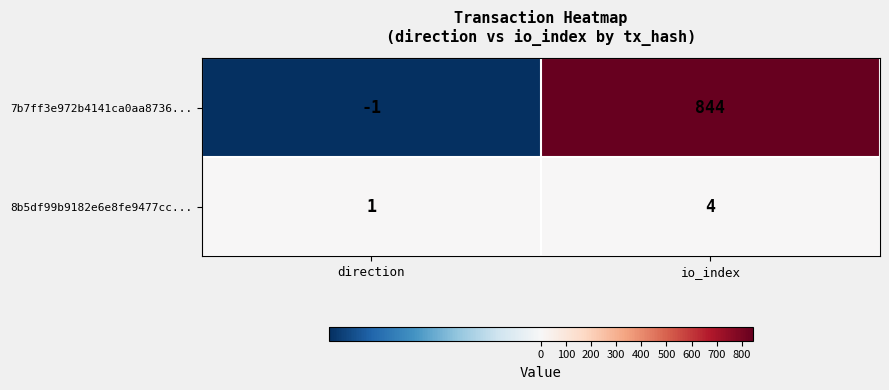

Between direction and io_index, which series saw the biggest shift?

7b7ff3e972b4141ca0aa8736...